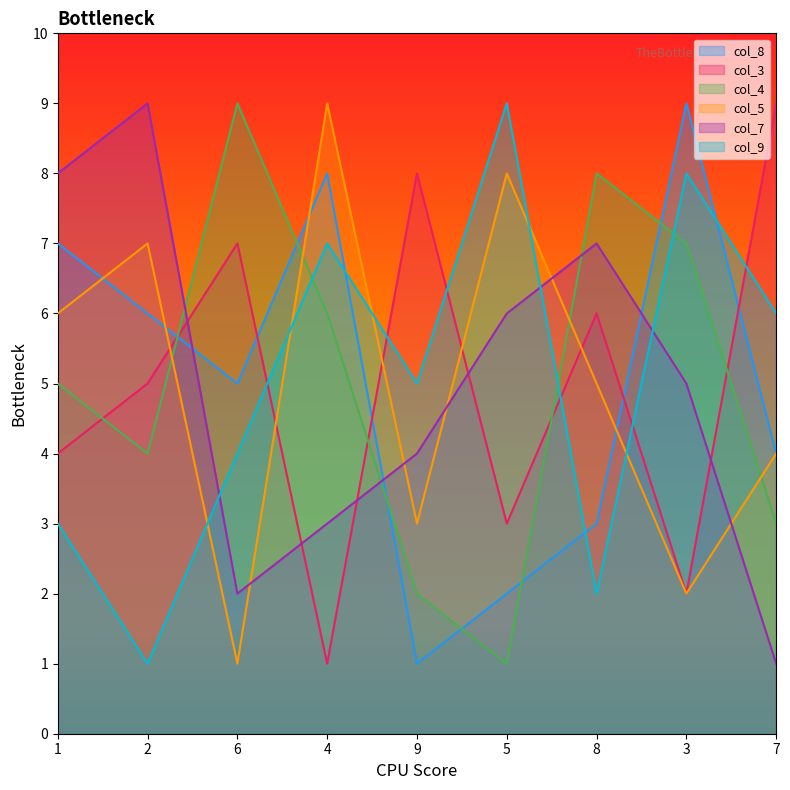

How many data points in col_9 are less than 5?

4